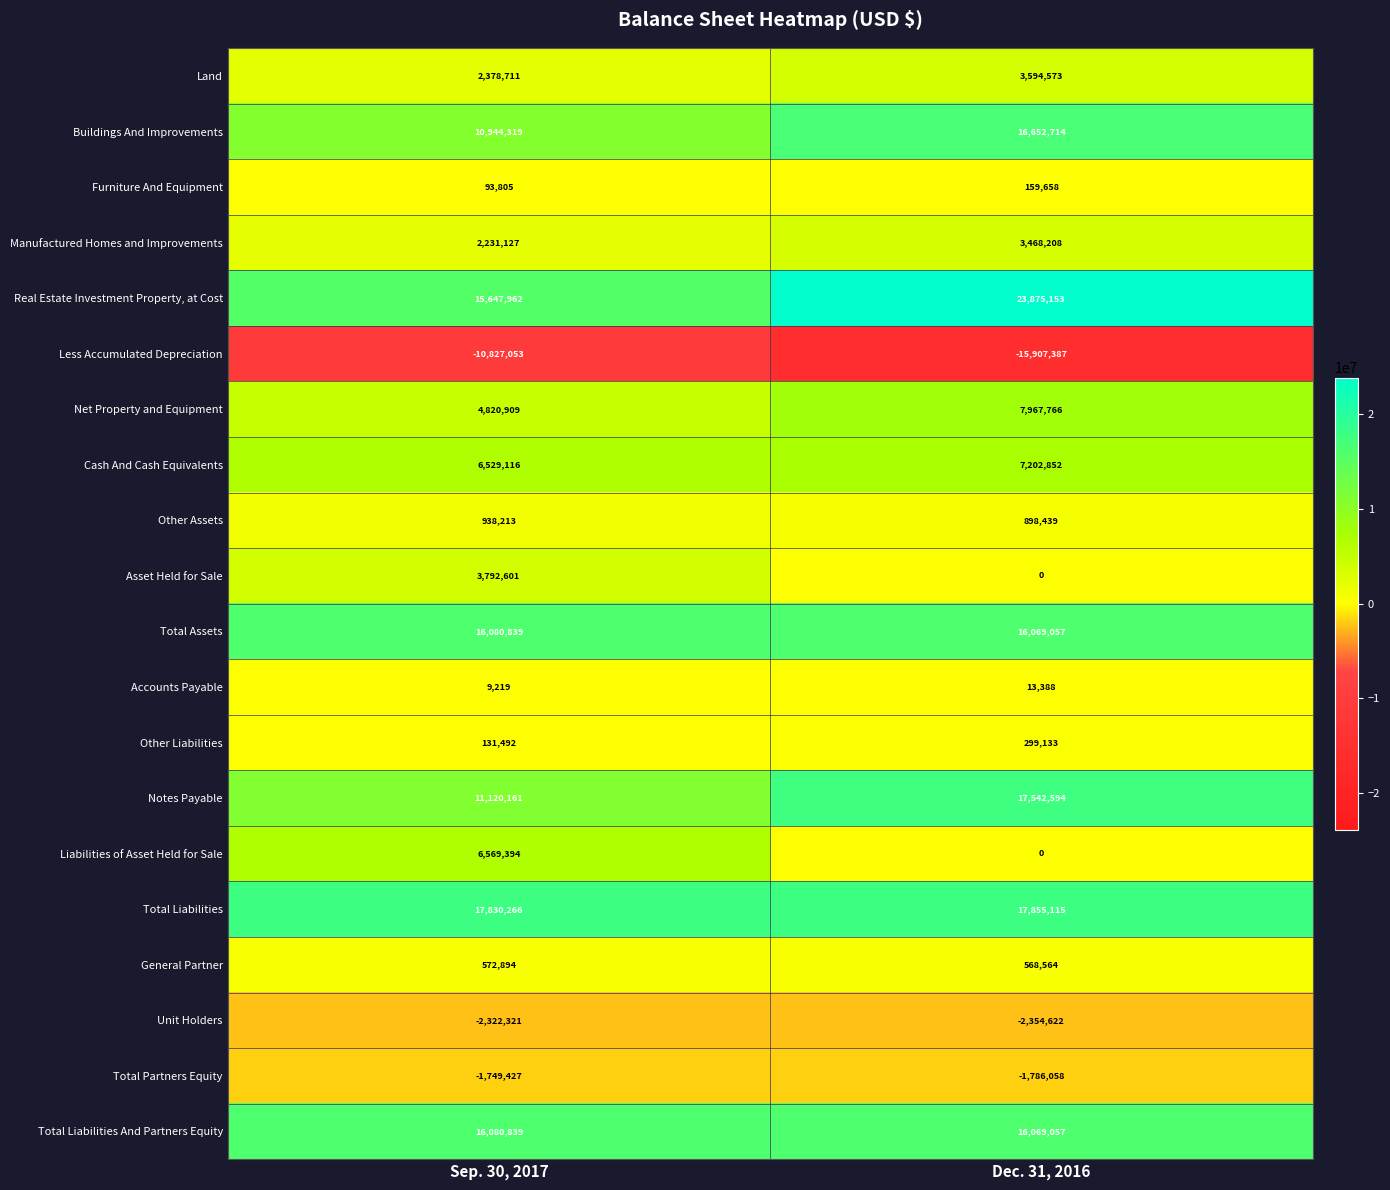

What is the sum of all Other Assets values?

1836652